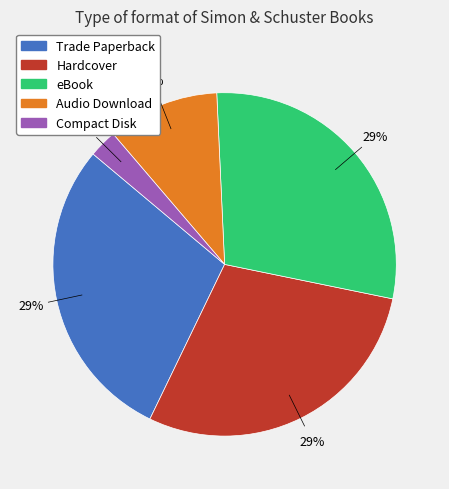

Which slice is the smallest?

Compact Disk